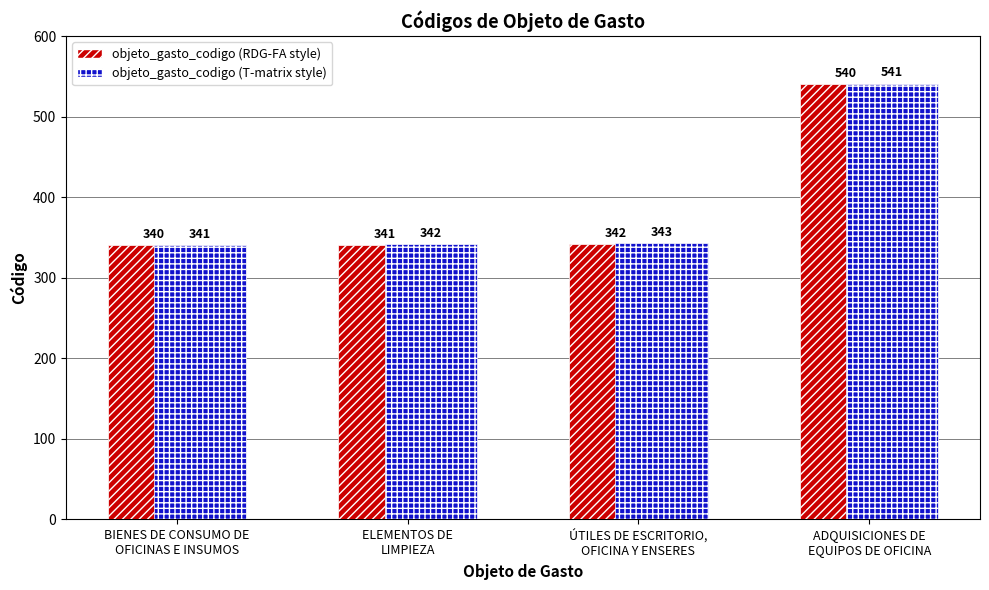

What is the approximate value of objeto_gasto_codigo (T-matrix style) at BIENES DE CONSUMO DE
OFICINAS E INSUMOS?

341